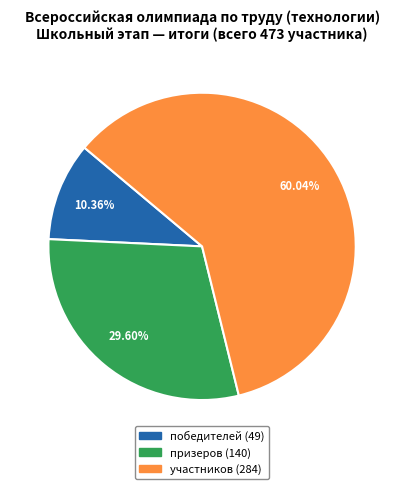

How much of the chart is everything except победителей?

89.6%